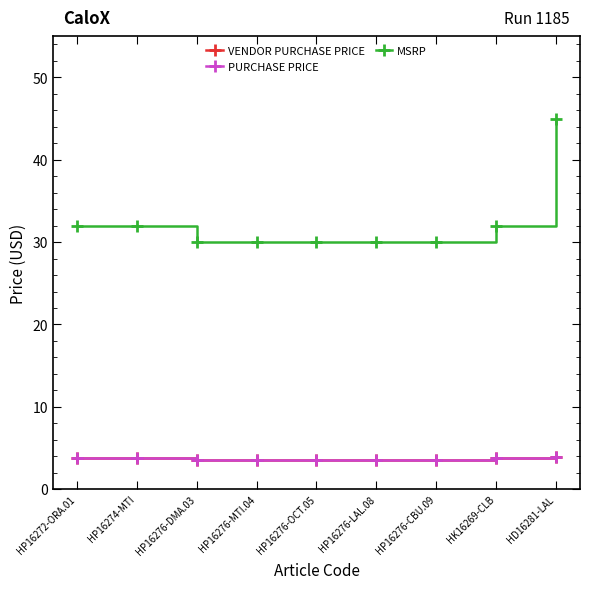

Does the chart have visible grid lines?

No